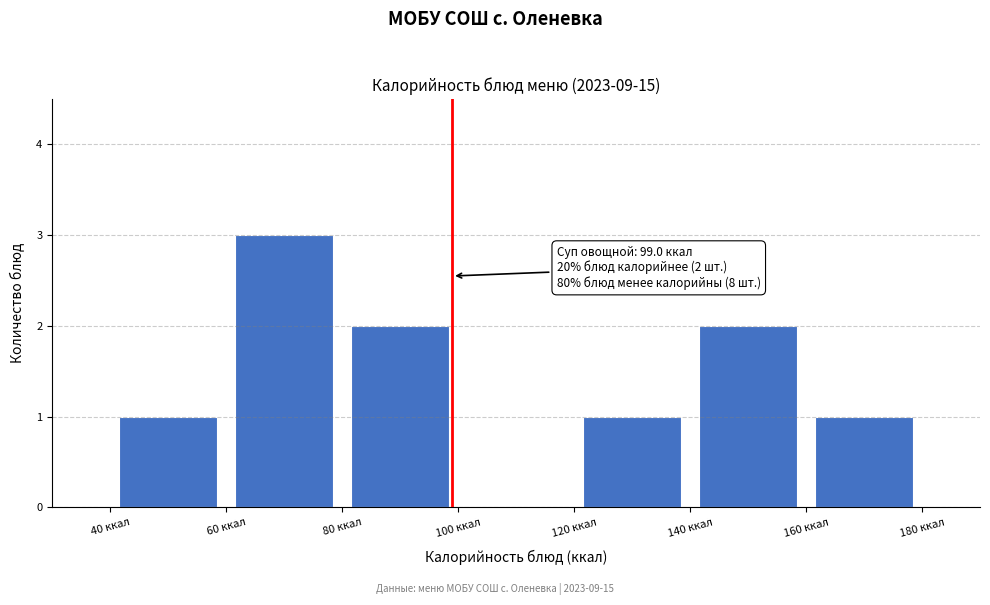

Which range on the x-axis has the tallest bar?

60 to 80